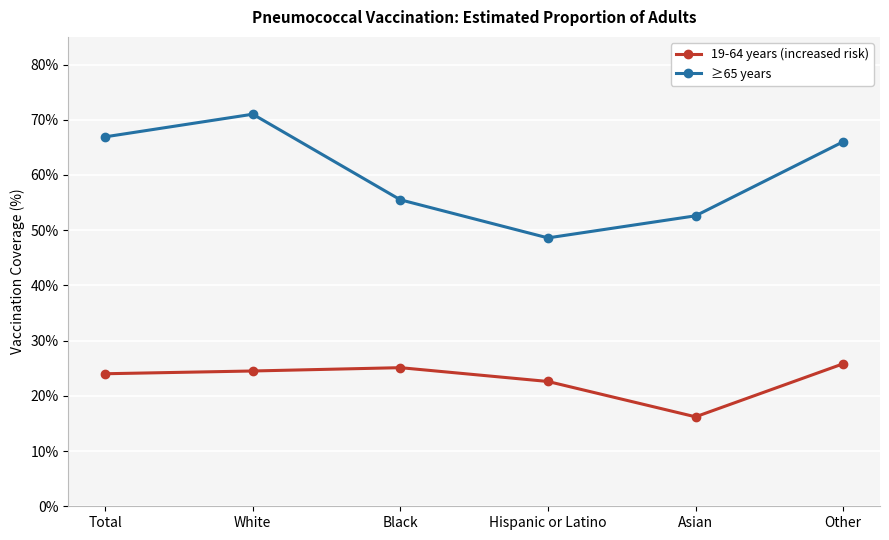

True or false: 19-64 years (increased risk) and ≥65 years intersect in this chart.

False